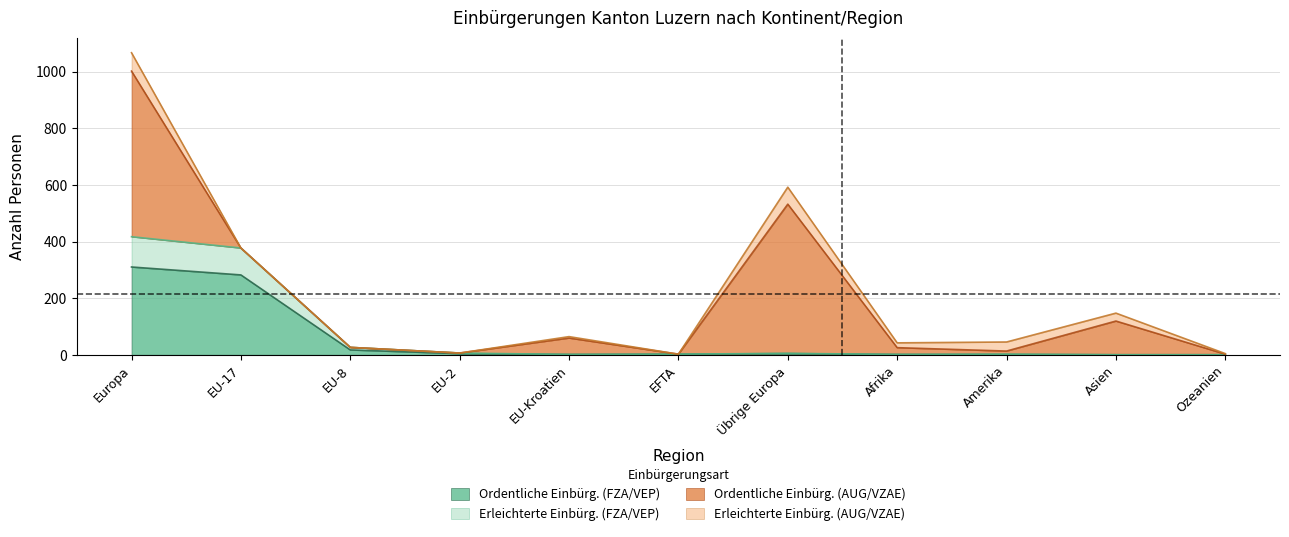

What is the highest value of the Ordentliche Einbürg. (FZA/VEP) series?

310